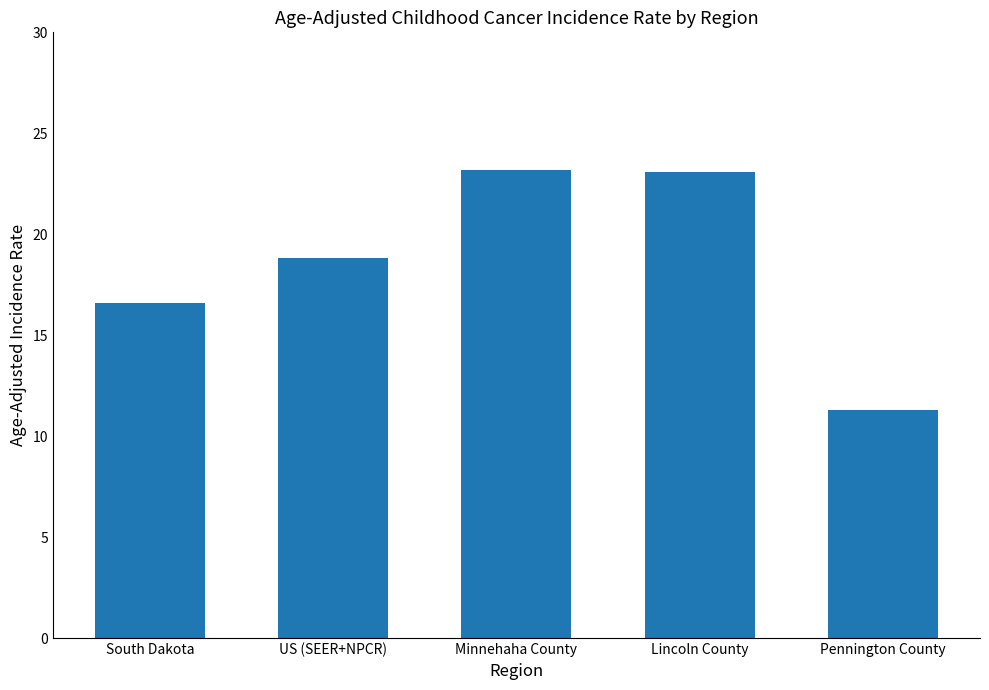

Where is the data nearest to the value 17?

South Dakota